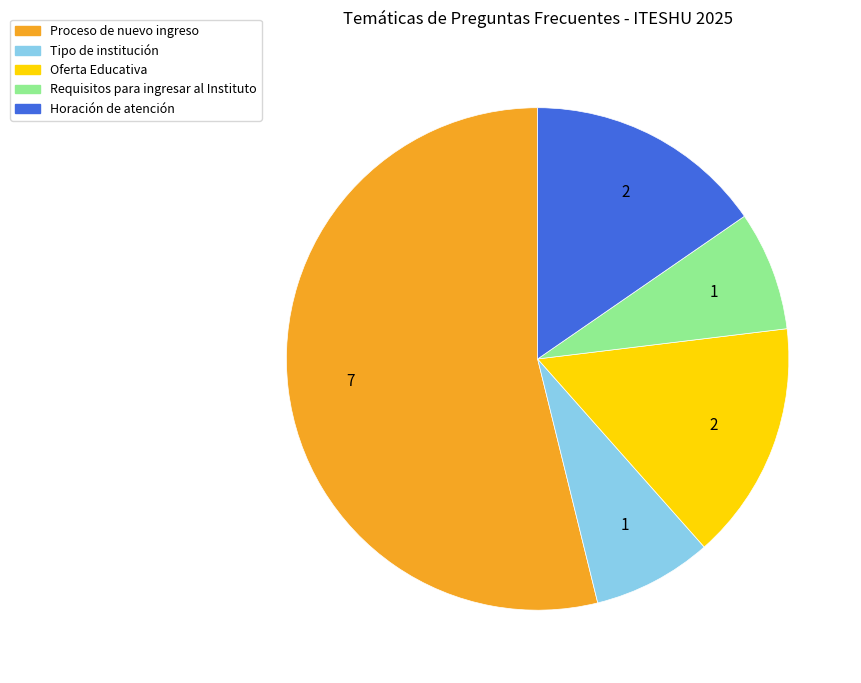

Do Oferta Educativa and Tipo de institución together represent more than half of the pie?

No